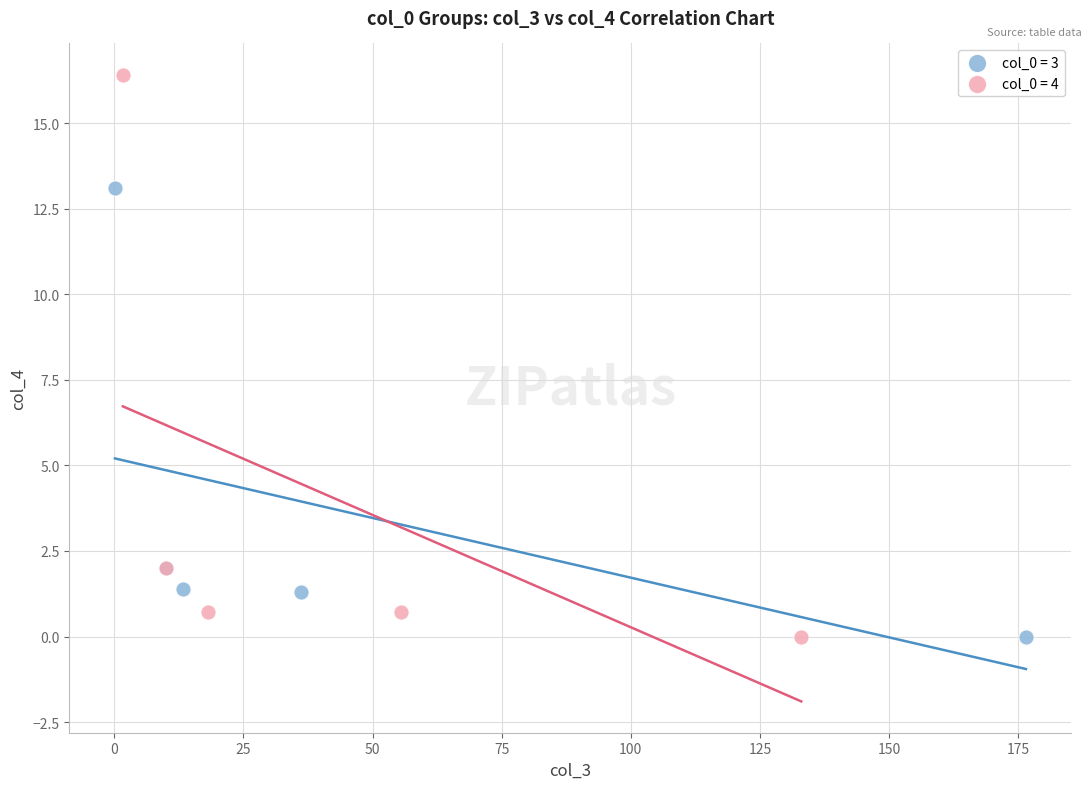

What are all the series names shown in the legend?

col_0 = 3, col_0 = 4